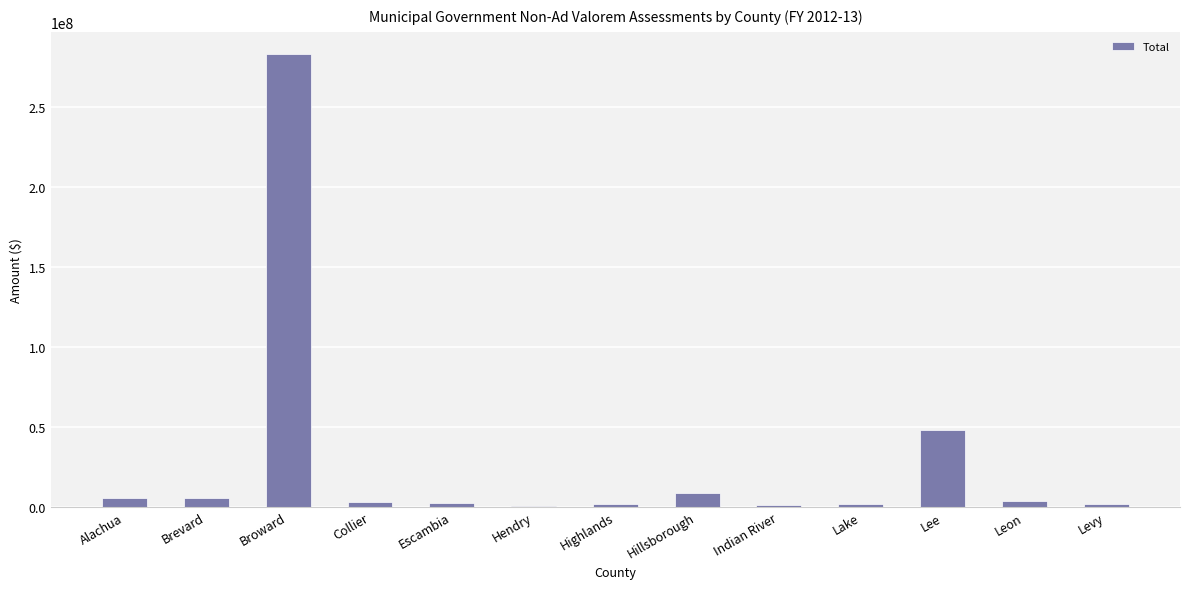

Between Lee and Brevard, which is larger?

Lee